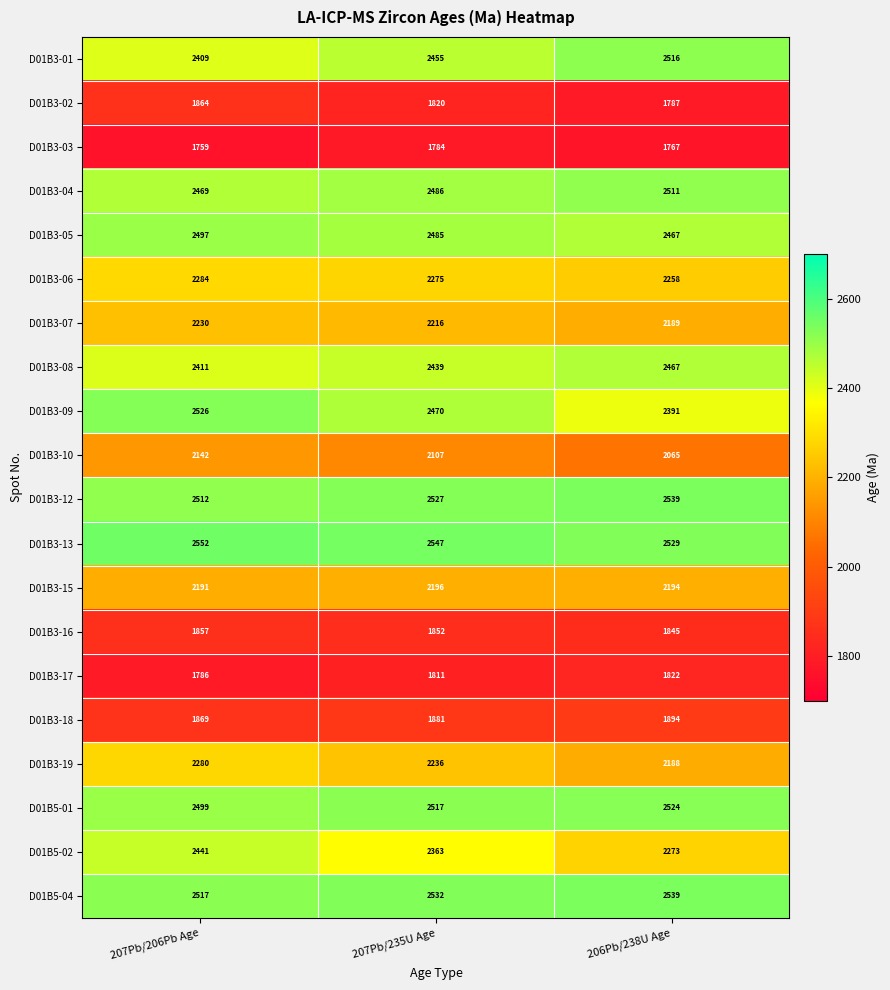

What is the difference between the maximum and second lowest values in the D01B5-04 series?

7